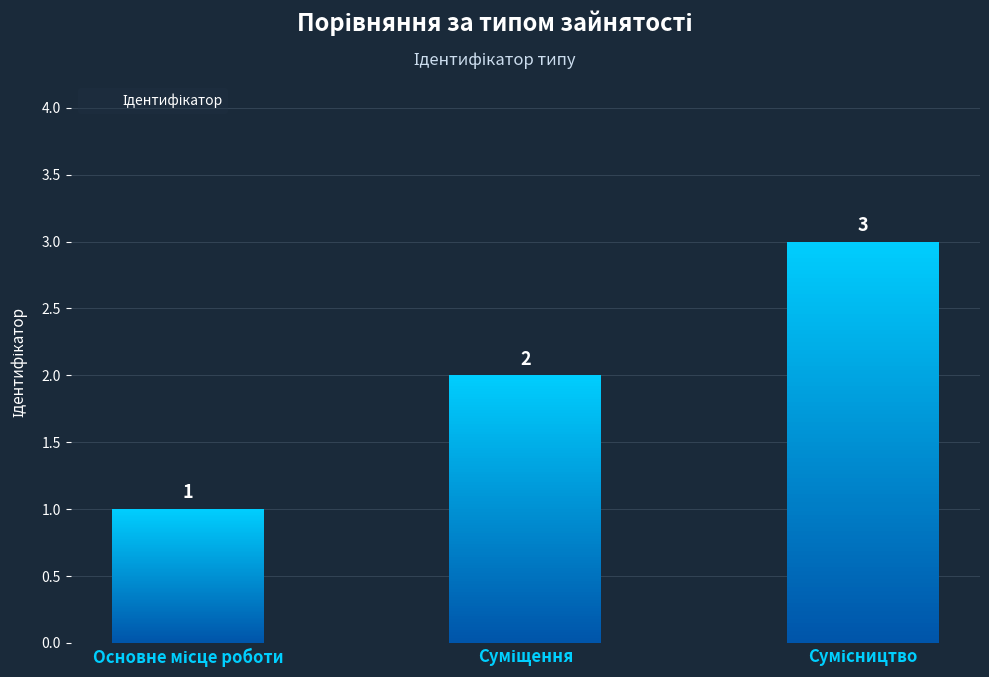

The chart shows a value of 1 at Основне місце роботи. True or false?

True